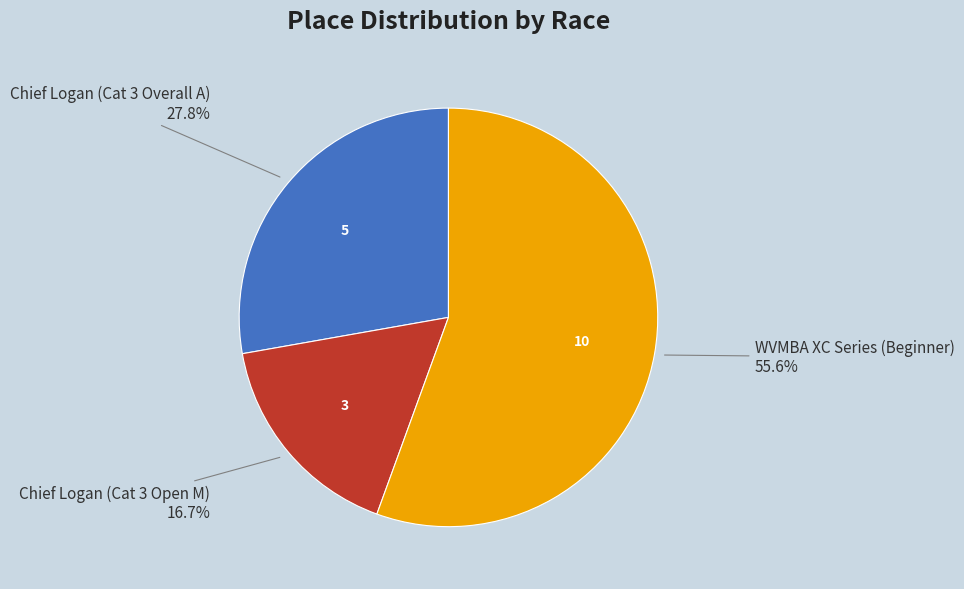

Is there a majority slice in this chart?

Yes